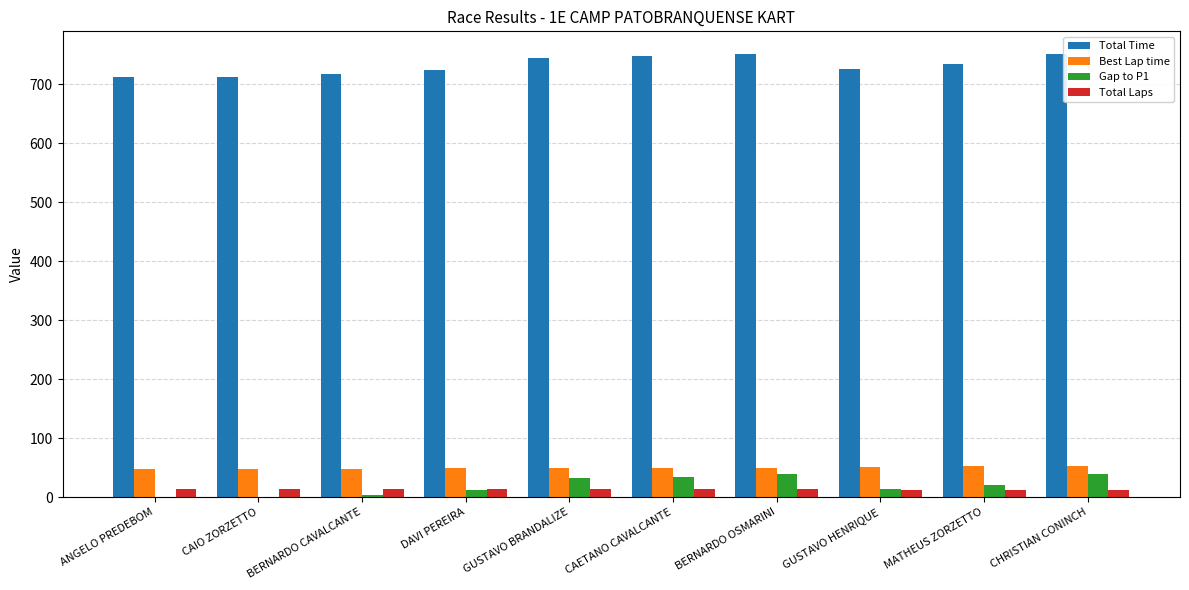

The value of Gap to P1 at GUSTAVO HENRIQUE is 14.3. True or false?

True